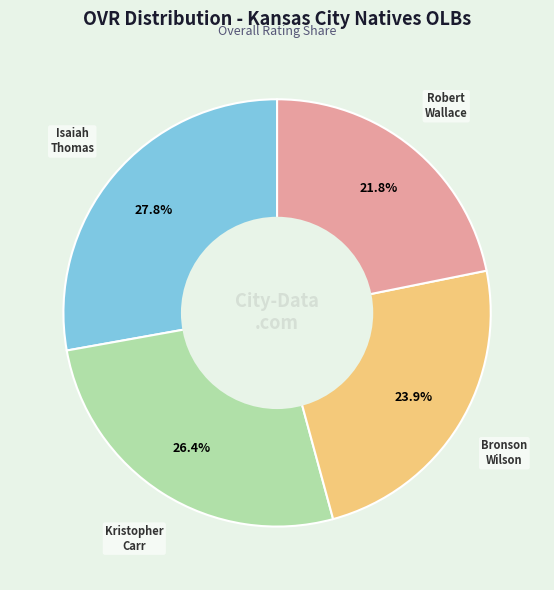

To the nearest percent, what is the difference between the largest and smallest slice percentages?

6%